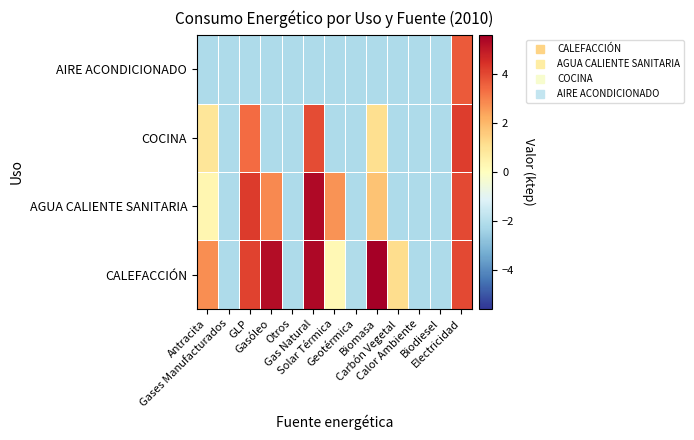

How many data points does each series have?

13